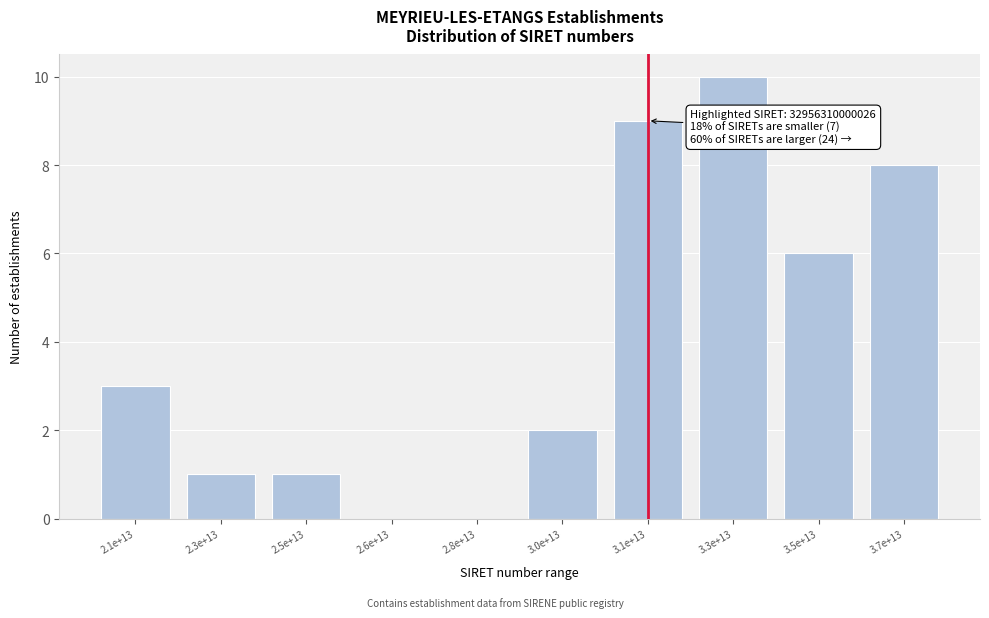

Reading left to right, transcribe all the data shown in this chart.

2.1e+13=3	2.3e+13=1	2.5e+13=1	2.6e+13=0	2.8e+13=0	3.0e+13=2	3.1e+13=9	3.3e+13=10	3.5e+13=6	3.7e+13=8